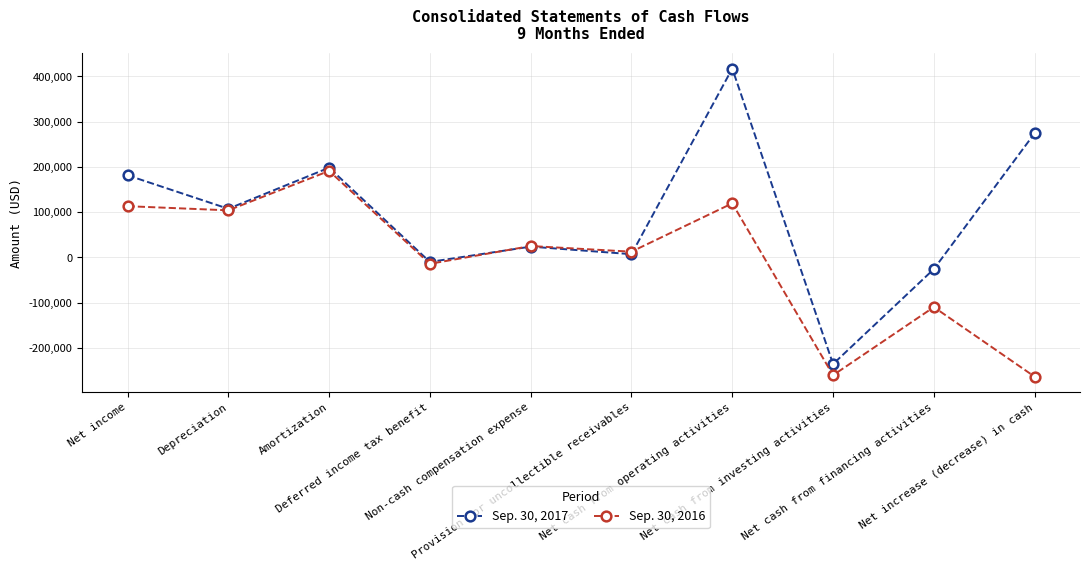

Count the number of data series in this chart.

2